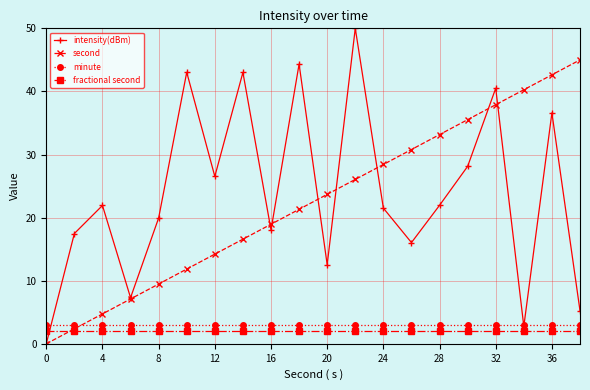

Is this an area chart (filled region under the line)?

No